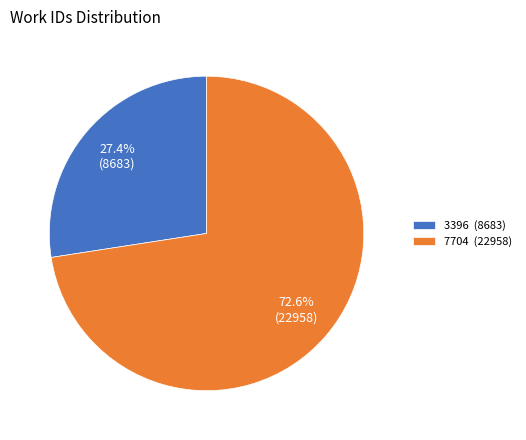

Approximately how many times larger is the value at 7704 compared to 3396?

2.6